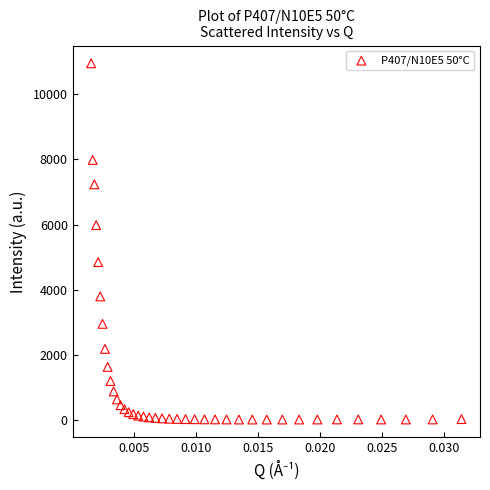

What is the range of Y values (max minus min)?

10946.3